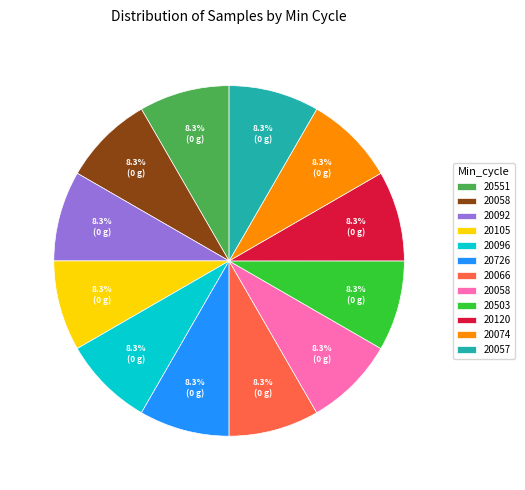

To the nearest percent, what is the average slice percentage?

8%